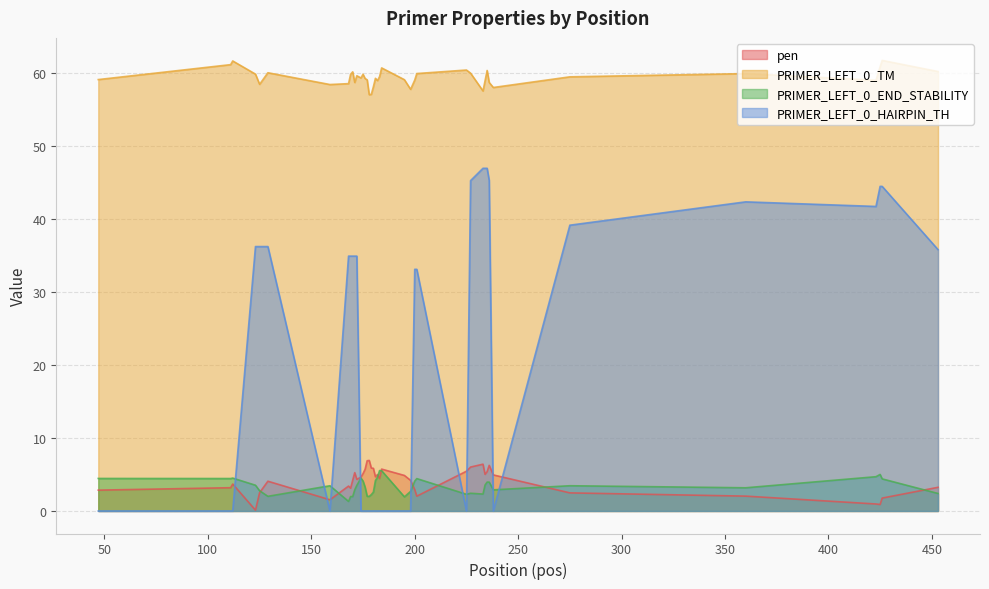

Where does the PRIMER_LEFT_0_TM series first go above 59?

47